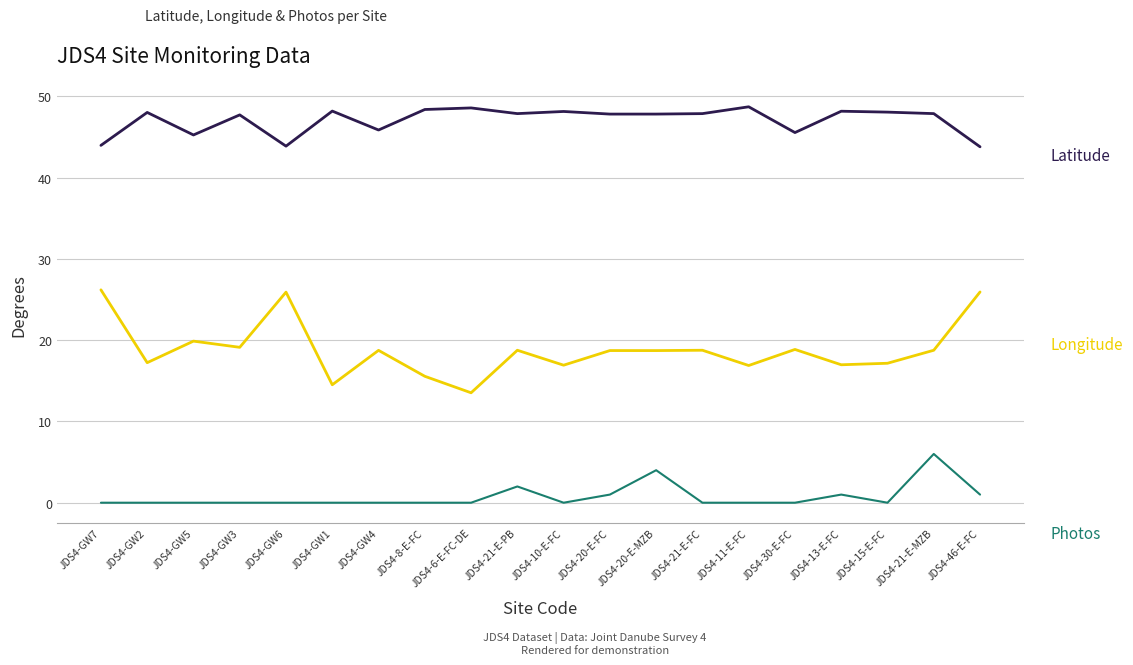

What is the greatest value displayed?

48.7